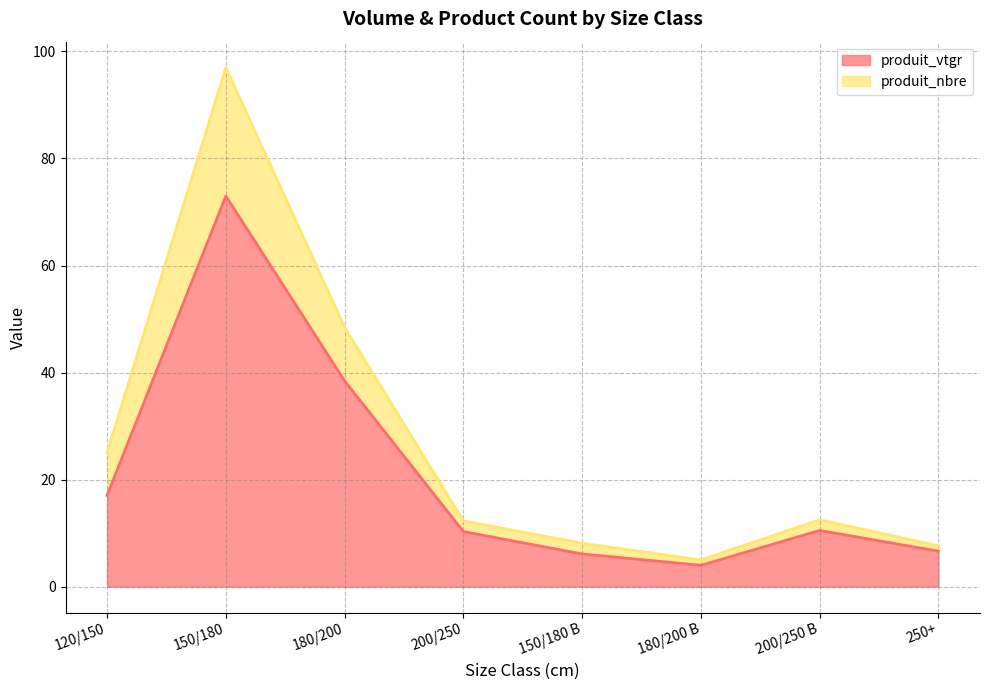

Which series has the widest spread of values?

produit_nbre